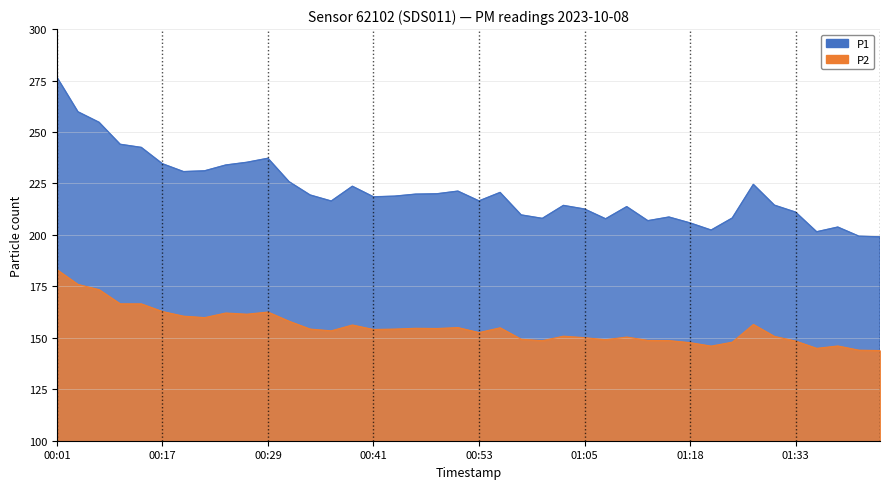

What is the average value of the P1 series?

221.3